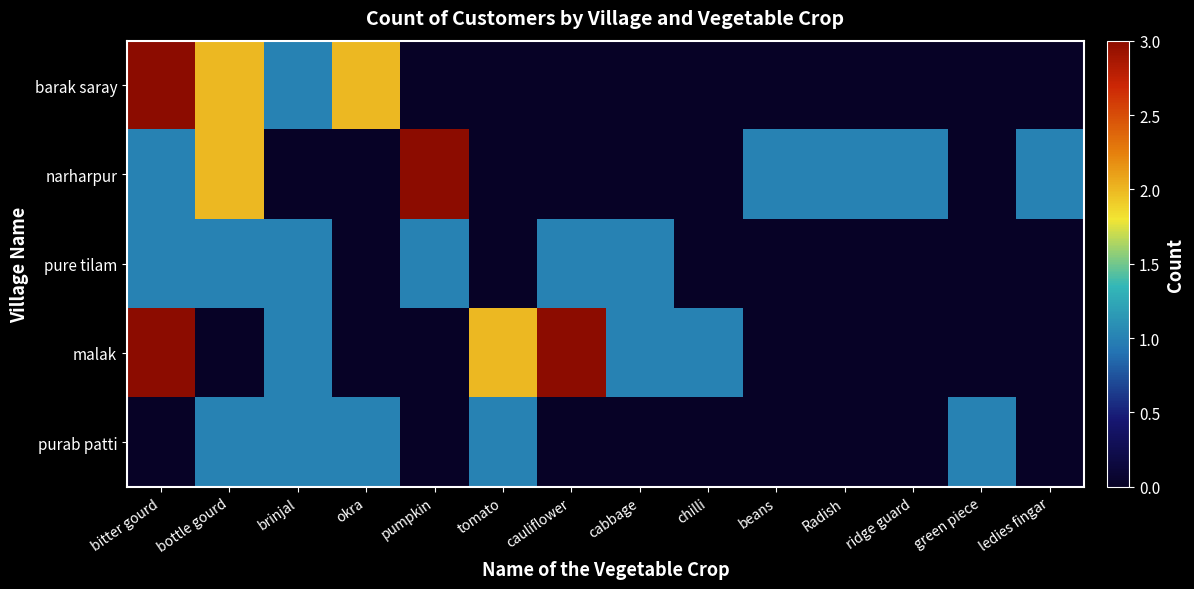

List the series in order of their overall mean, highest first.

malak, narharpur, barak saray, pure tilam, purab patti